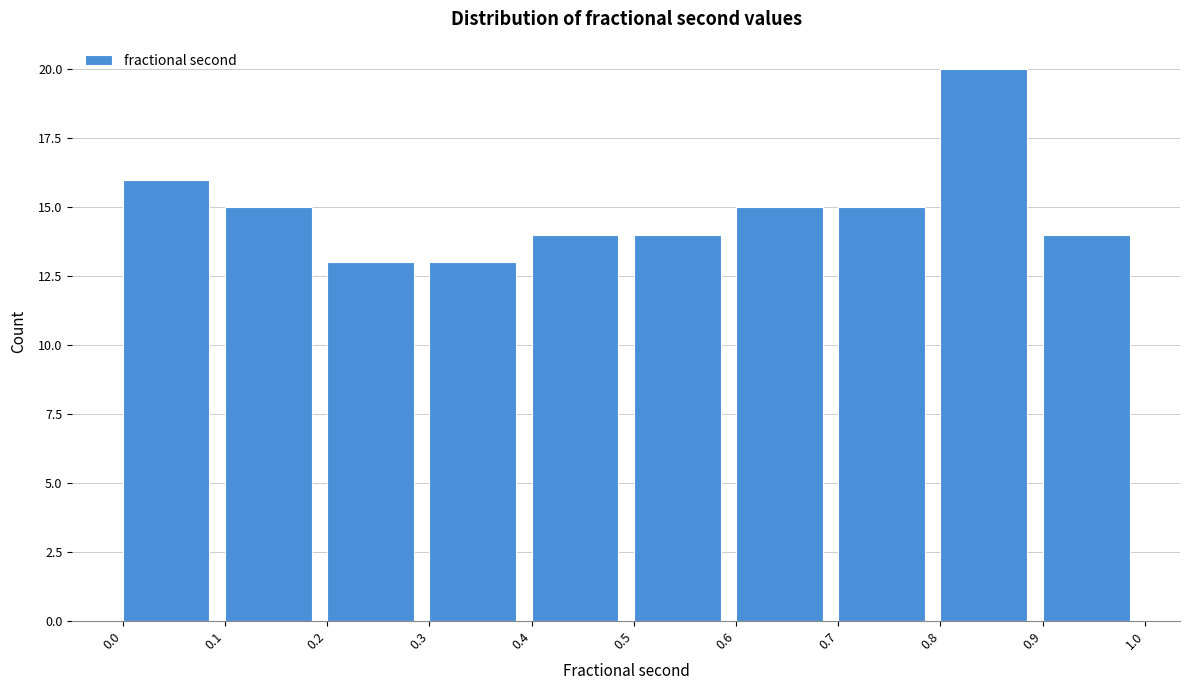

Reading left to right, list every bar in this chart as the range it spans on the x-axis followed by its height. The values are not printed on the chart, so give them approximately, as read against the axis.

0.0 to 0.1: 16
0.1 to 0.2: 15
0.2 to 0.3: 13
0.3 to 0.4: 13
0.4 to 0.5: 14
0.5 to 0.6: 14
0.6 to 0.7: 15
0.7 to 0.8: 15
0.8 to 0.9: 20
0.9 to 1.0: 14